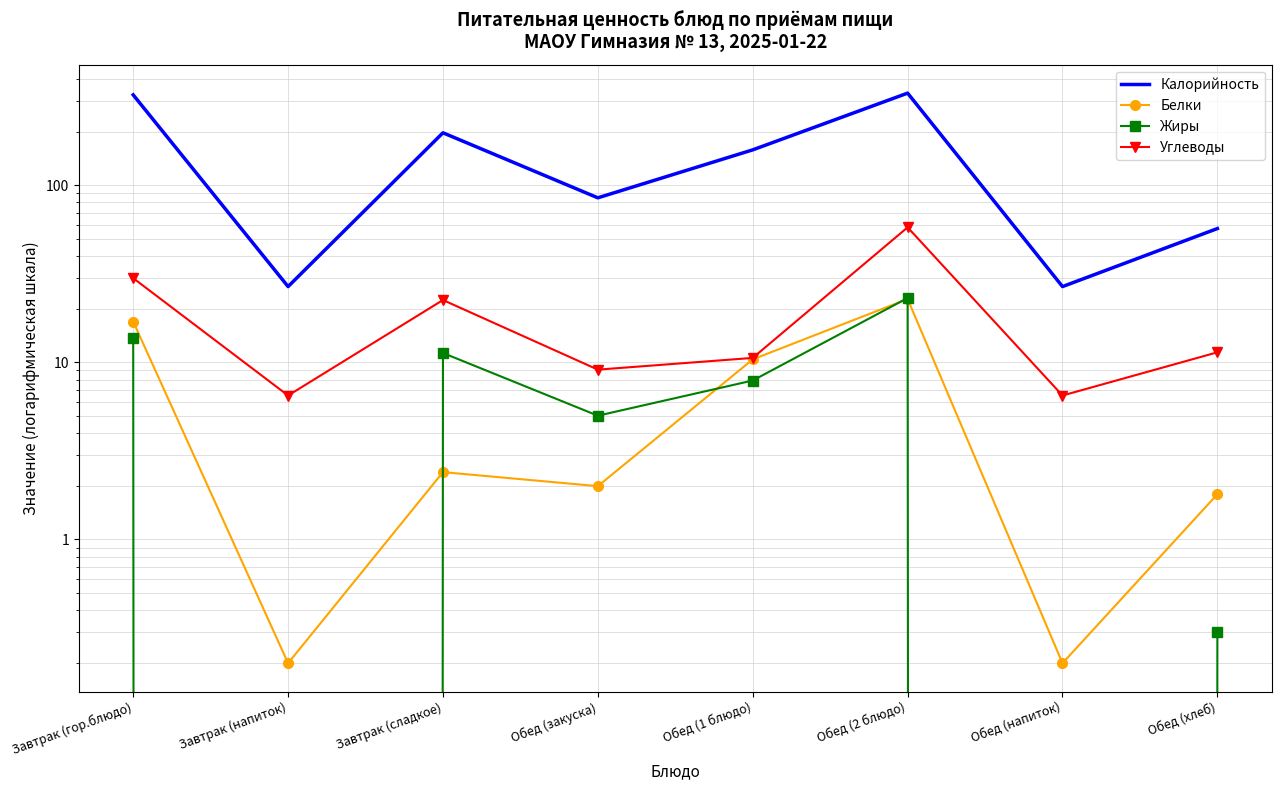

What is the label of the 2nd point from the left?

Завтрак (напиток)